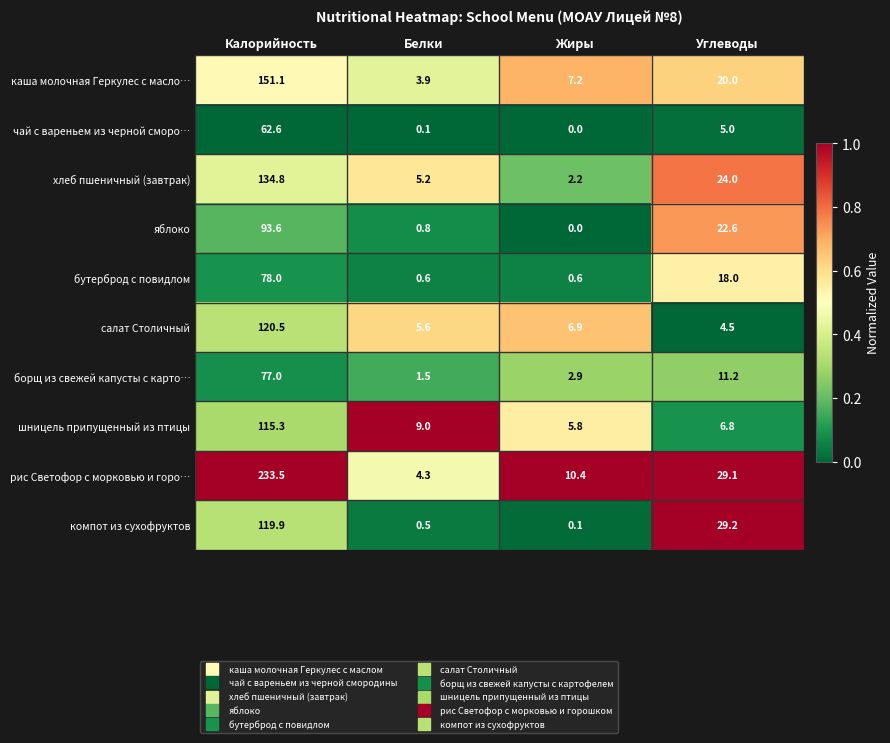

What value does the рис Светофор с морковью и горо… series have at Белки?

4.3